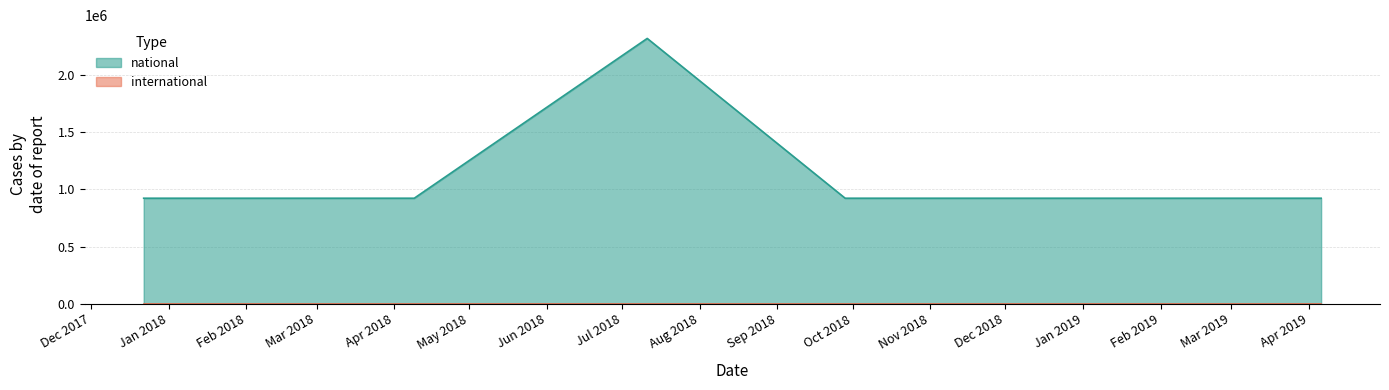

What position from the right is 2018-04-09?

5